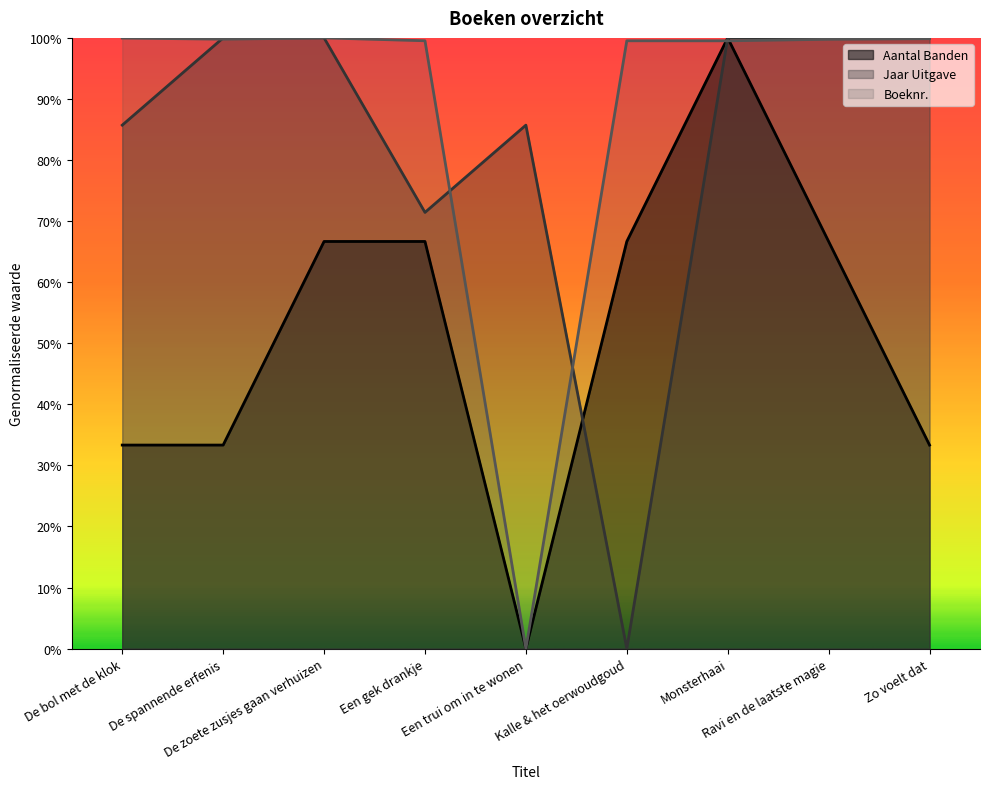

How many lines are shown in the chart?

3